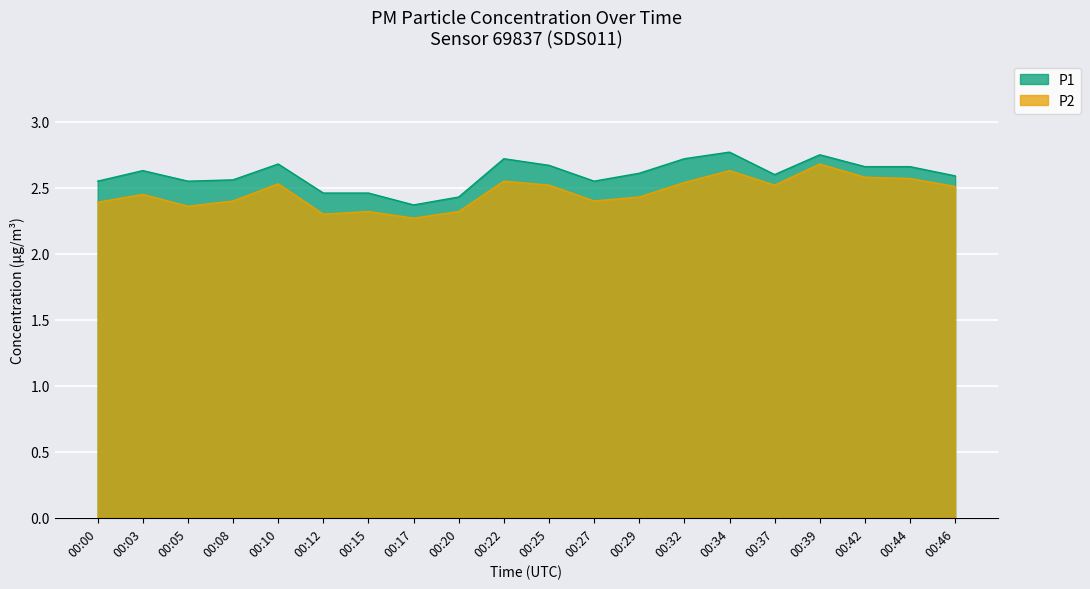

Count the number of data series in this chart.

2